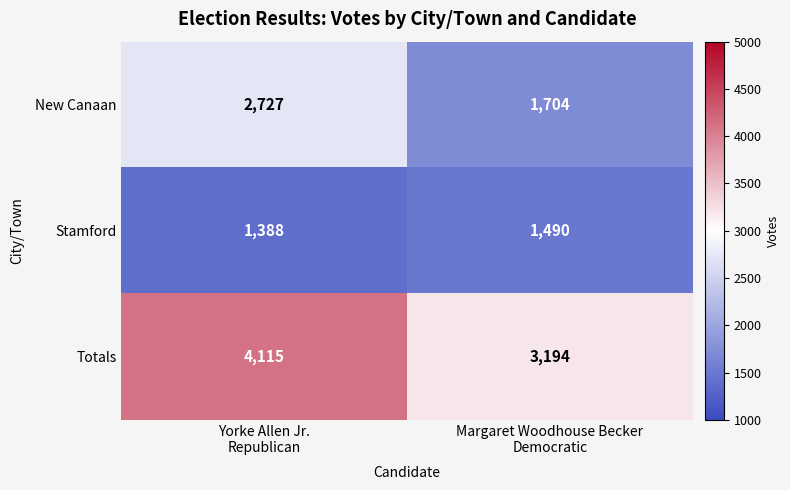

What is the difference between the maximum and minimum values in the New Canaan series?

1023